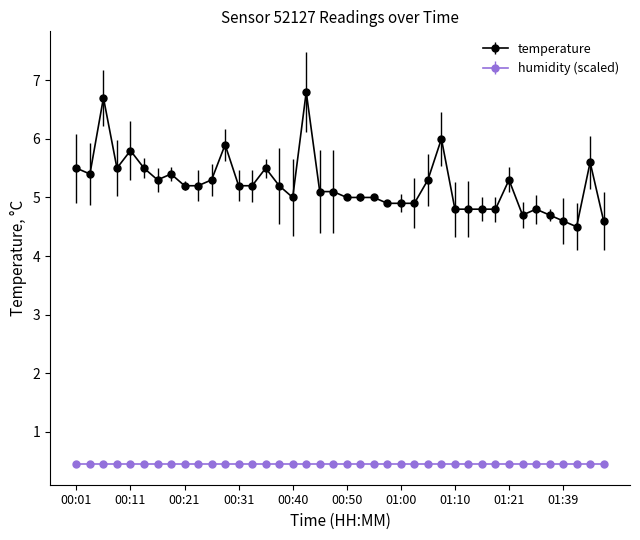

What is the value of the temperature point at the 7th from the left?

5.3